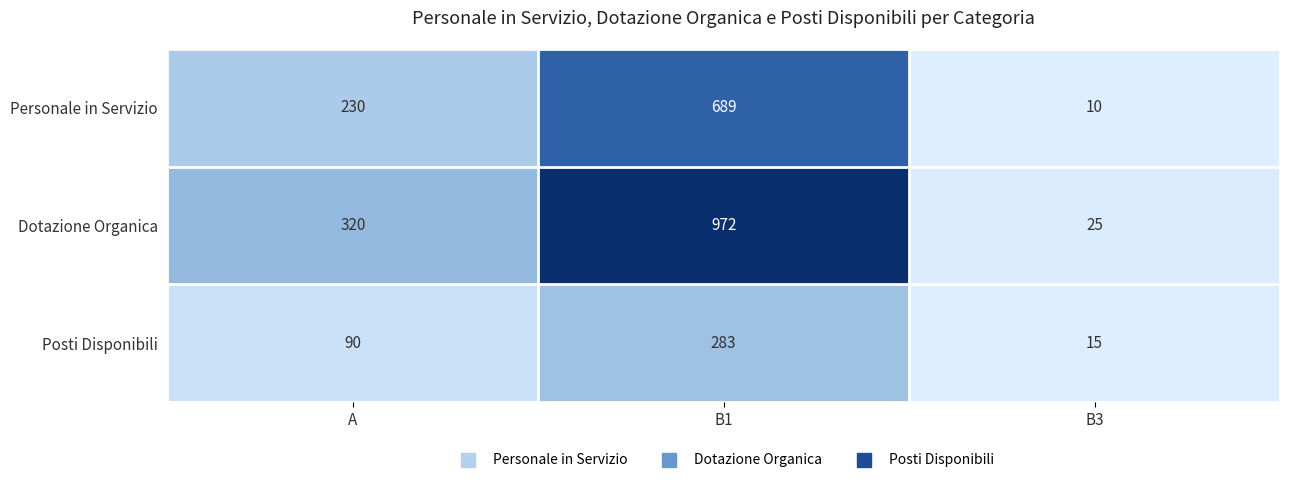

What is the approximate value of Dotazione Organica at B3?

25